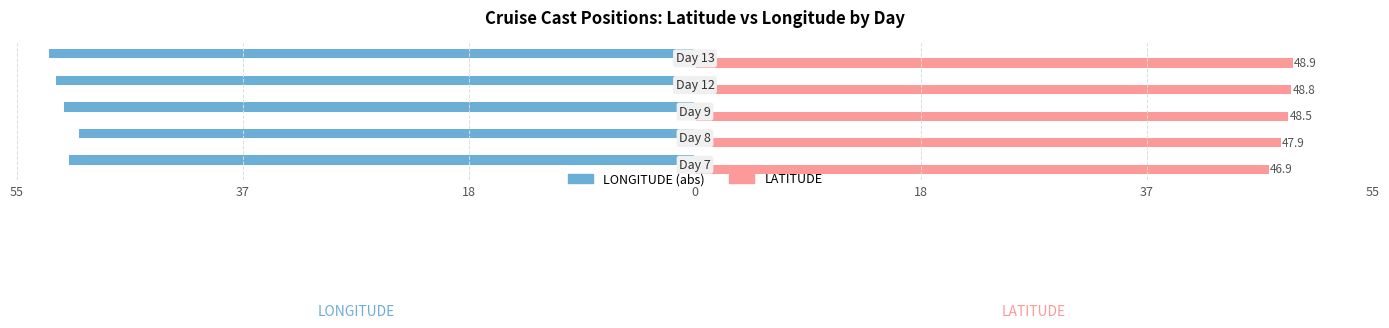

What are all the series names shown in the legend?

LONGITUDE (abs), LATITUDE